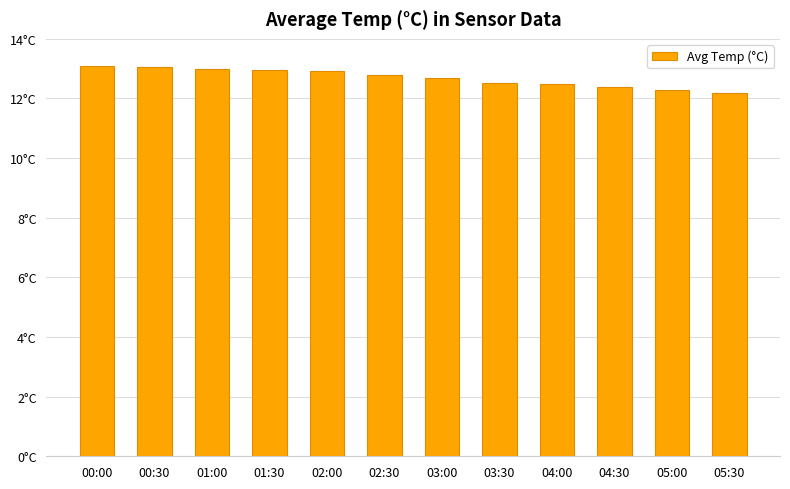

True or false: the data shows 8.2 at 02:30.

False